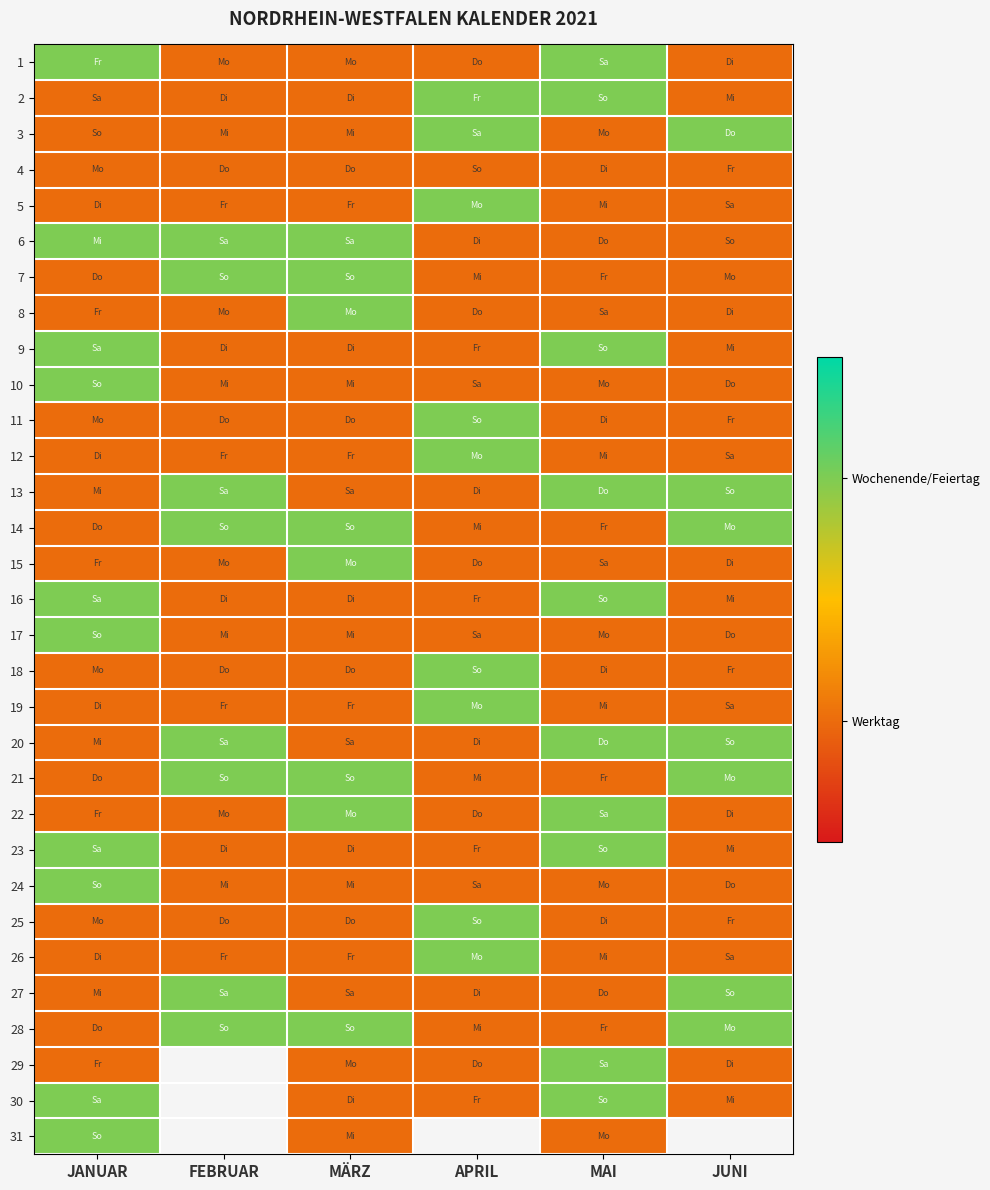

Count the number of data series in this chart.

31